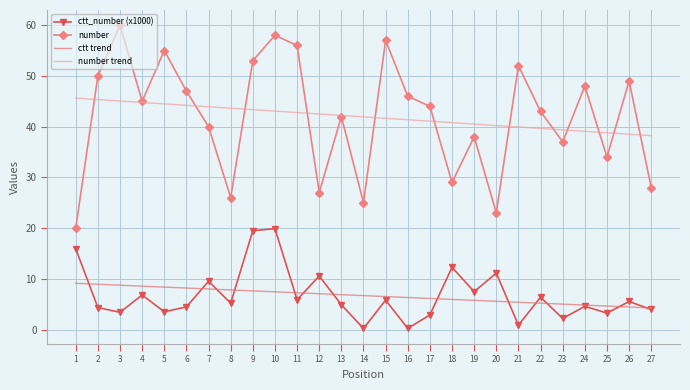

In ctt_number, how many points are higher than both neighbors (excluding endpoints)?

10